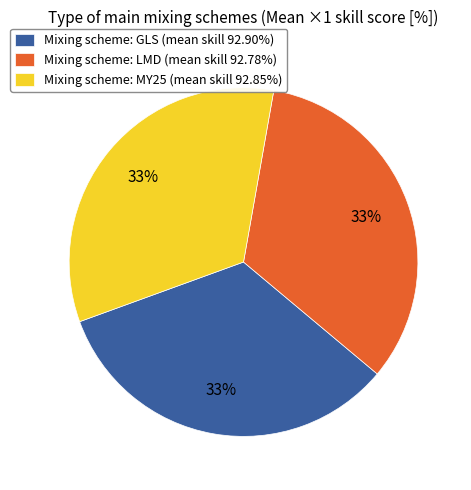

What is the ratio of the value at Mixing scheme: LMD (mean skill 92.78%) to the value at Mixing scheme: GLS (mean skill 92.90%)?

1.0